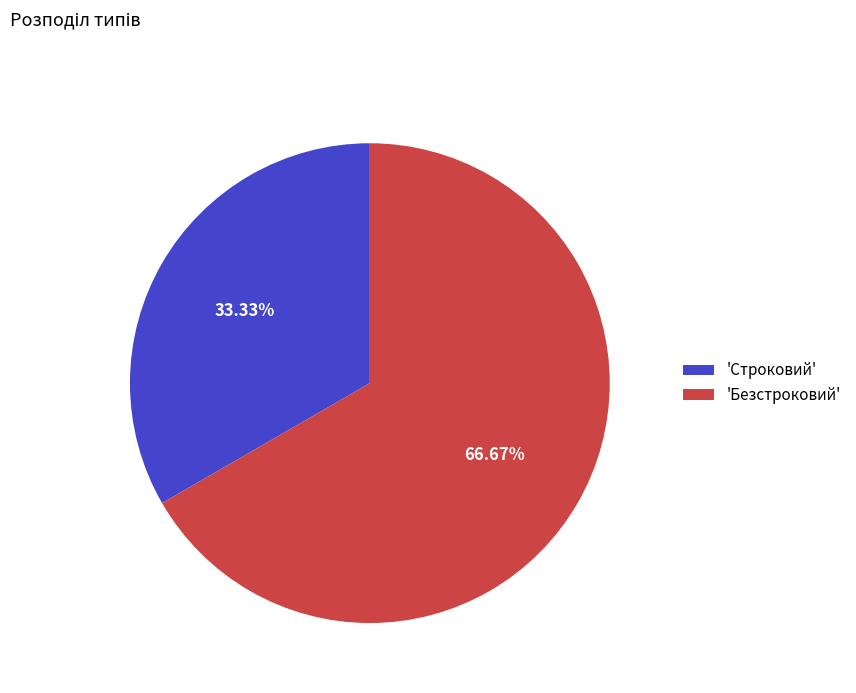

What is the ratio of the value at 'Строковий' to the value at 'Безстроковий'?

0.5